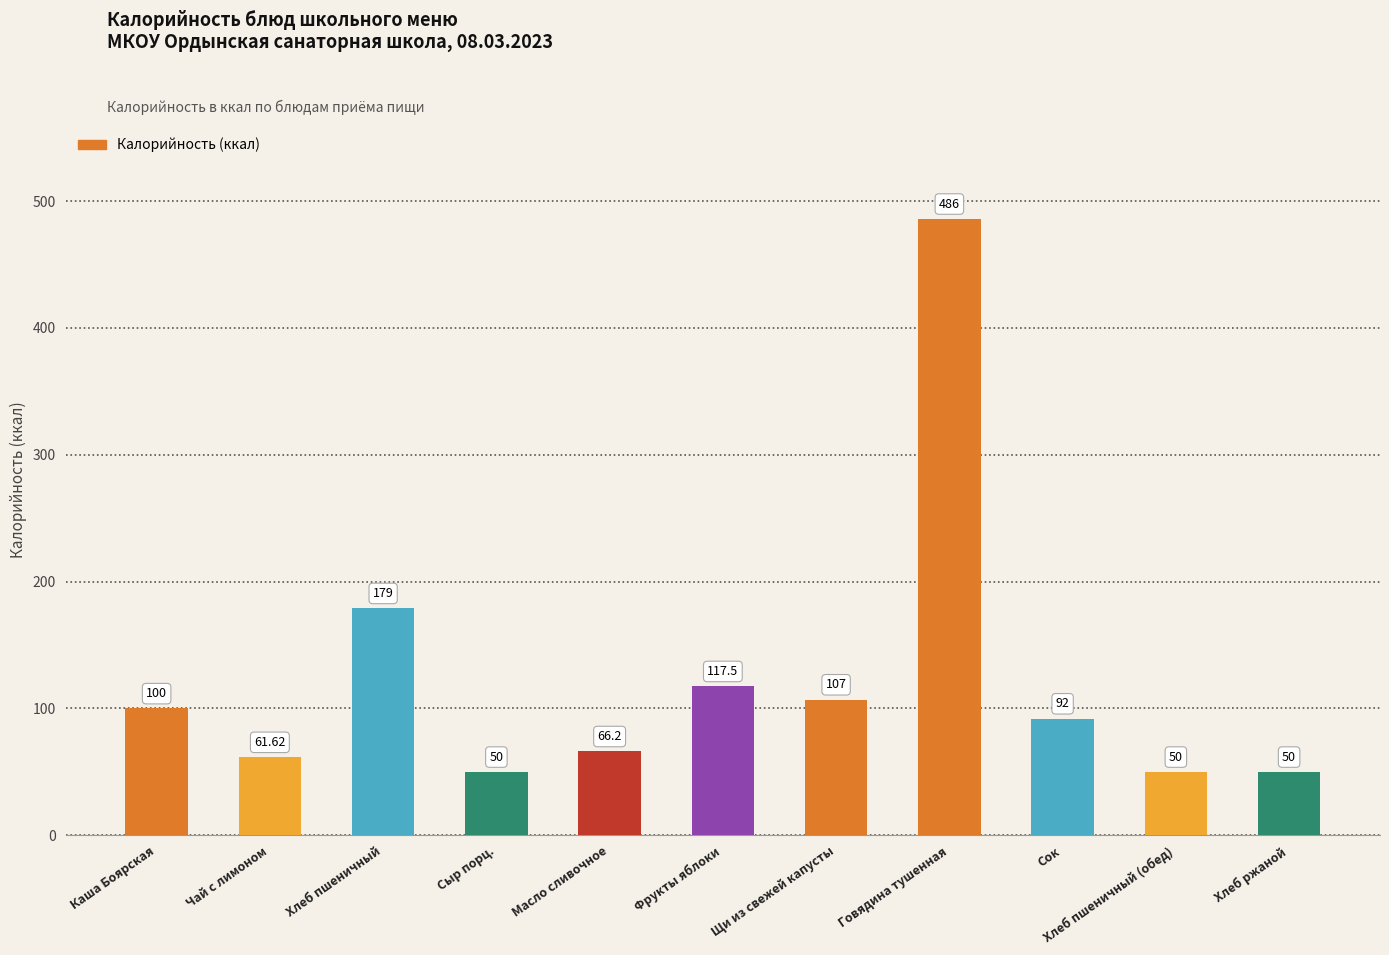

Which label corresponds to the largest value in the chart?

Говядина тушенная